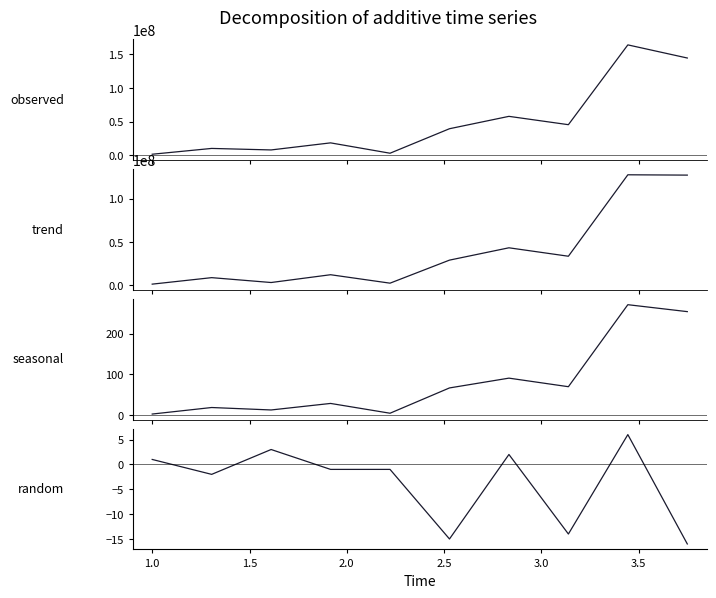

What is the difference between the second highest and minimum values in the Pemberian (Dana) series?

126000000